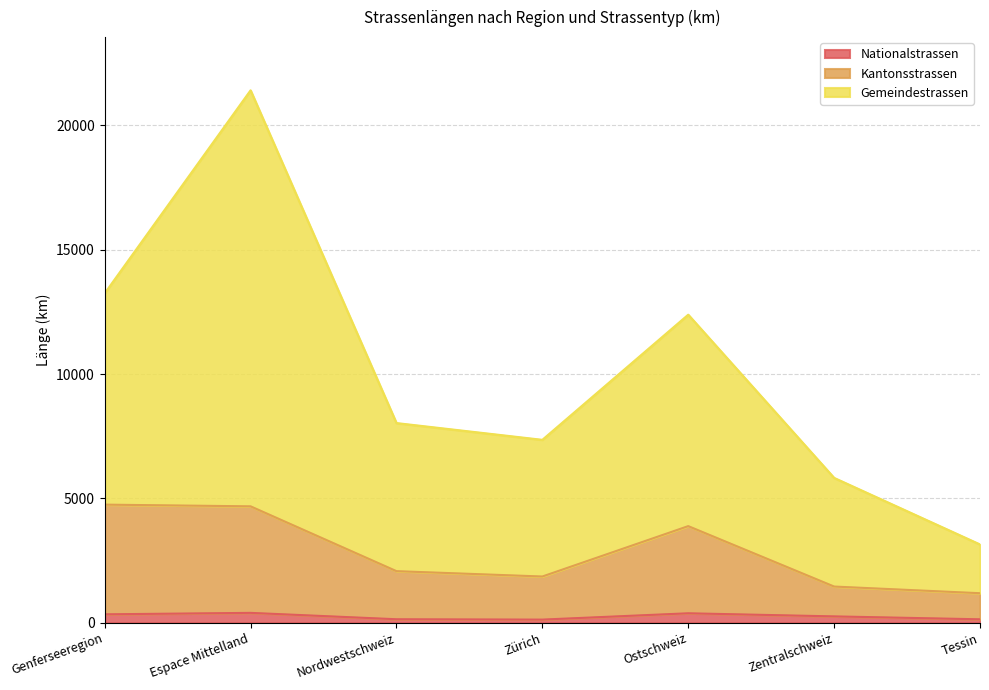

Is it true that Nationalstrassen equals 645.4 at Ostschweiz?

False